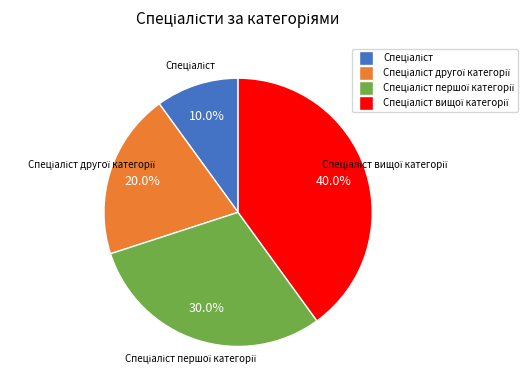

Is there any slice that represents more than half of the pie?

No